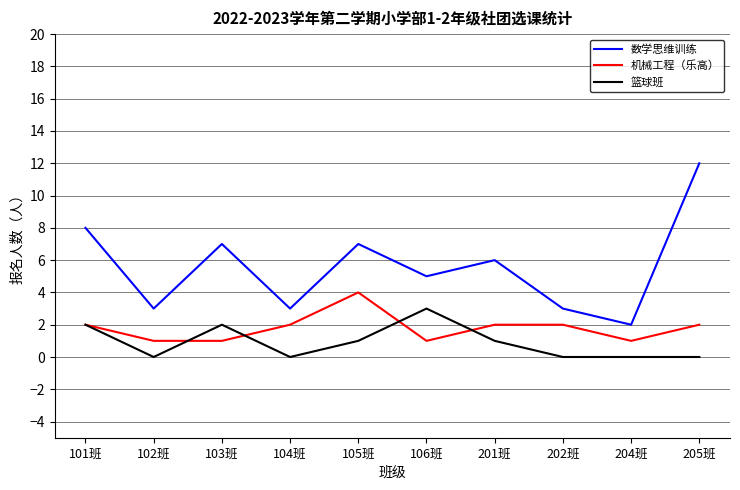

Rank the series at 106班 from lowest to highest value.

机械工程（乐高）, 篮球班, 数学思维训练